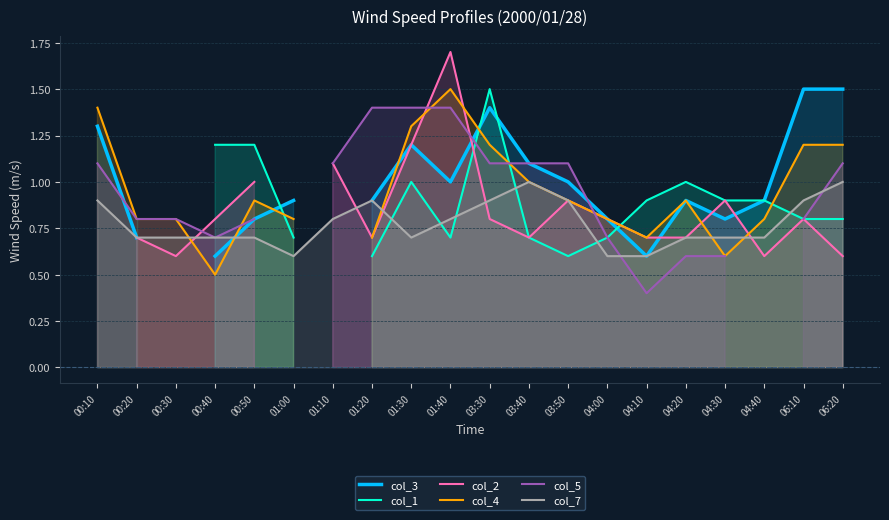

Count the col_7 values in the range 0 to 1.

20